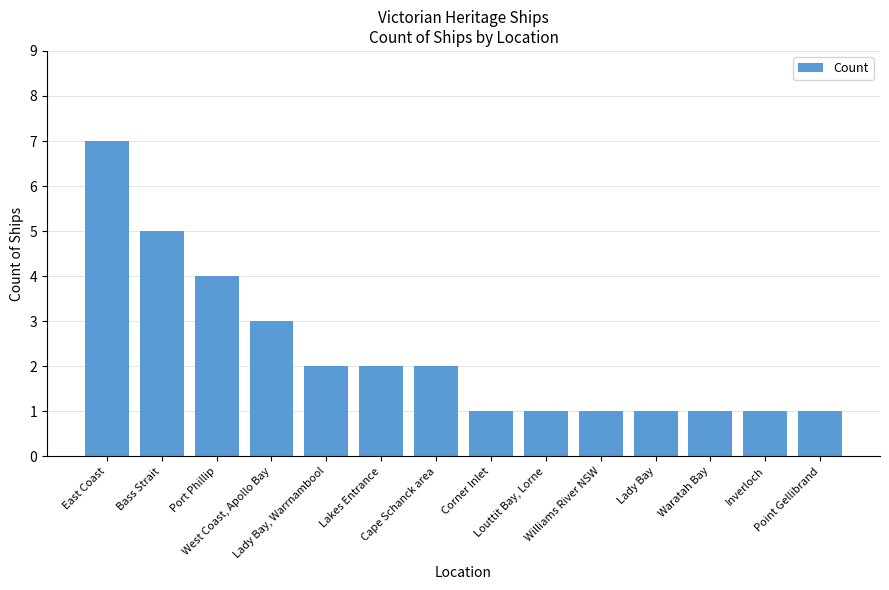

What value does the data have at Louttit Bay, Lorne?

1